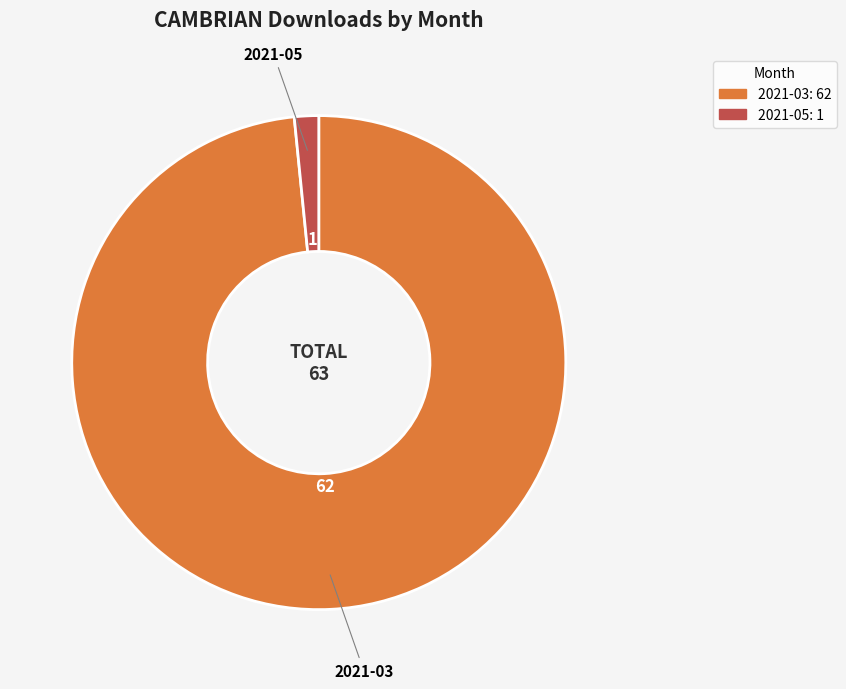

Which category has the biggest portion of the pie?

2021-03